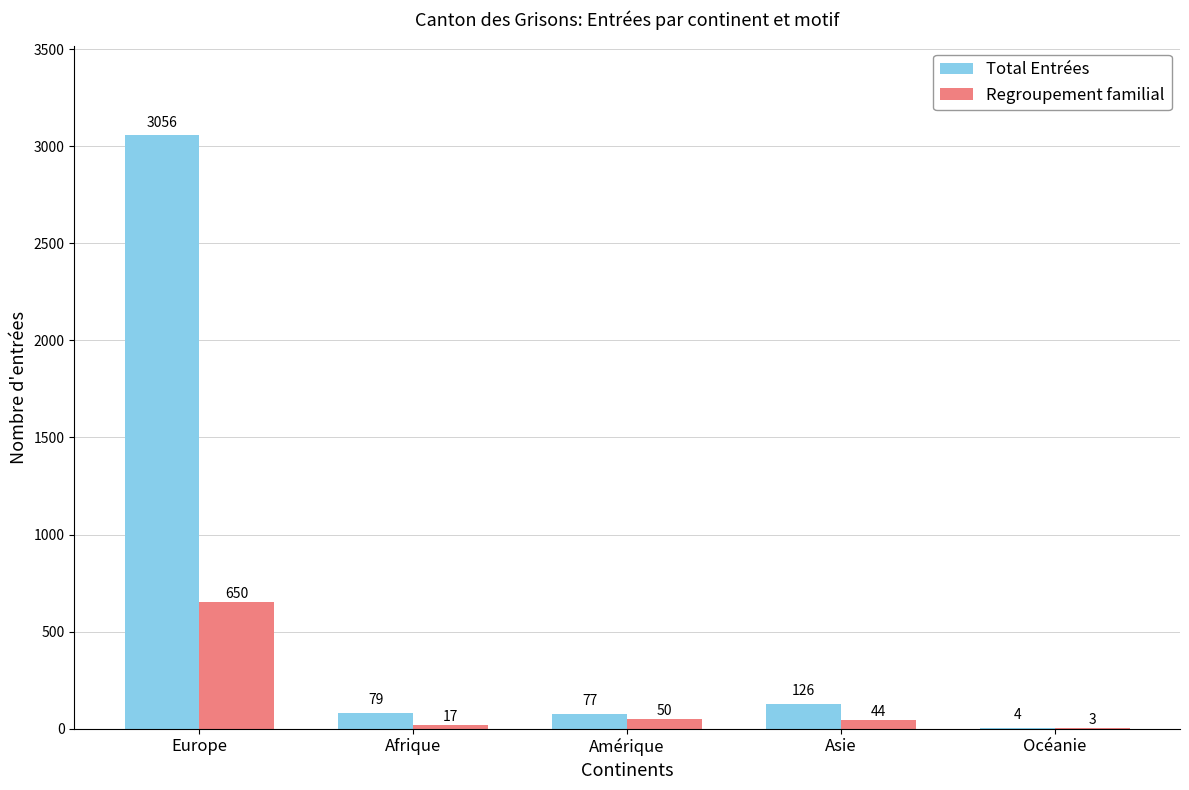

Reading left to right, transcribe all the data shown in this chart.

Total Entrées: Europe=3056	Afrique=79	Amérique=77	Asie=126	Océanie=4
Regroupement familial: Europe=650	Afrique=17	Amérique=50	Asie=44	Océanie=3